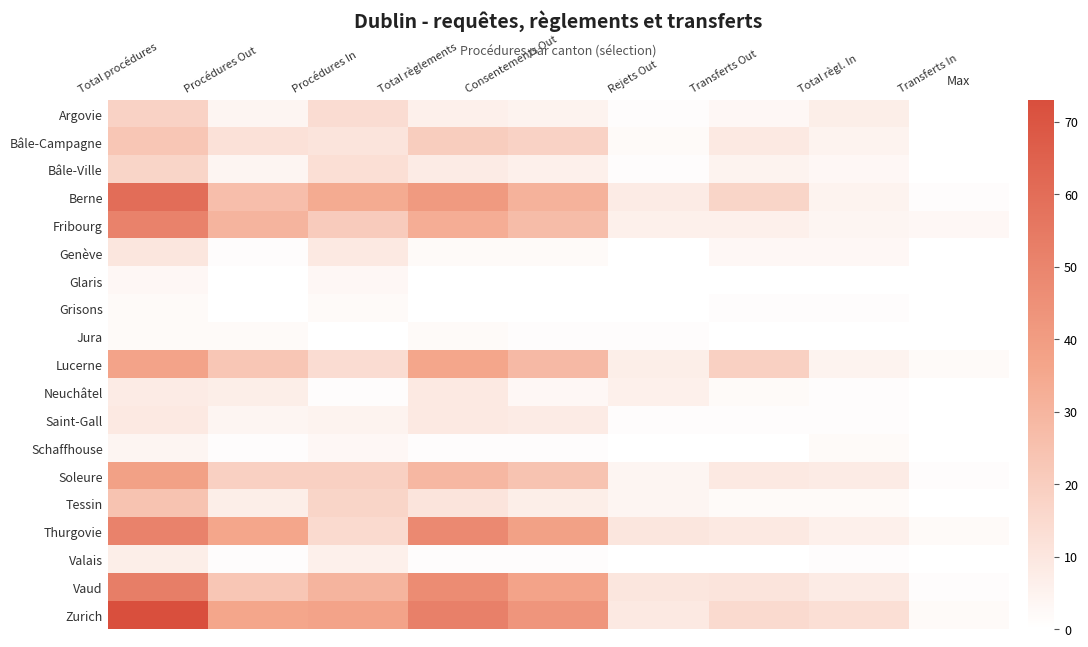

What is the total value across all series at Transferts In?

12